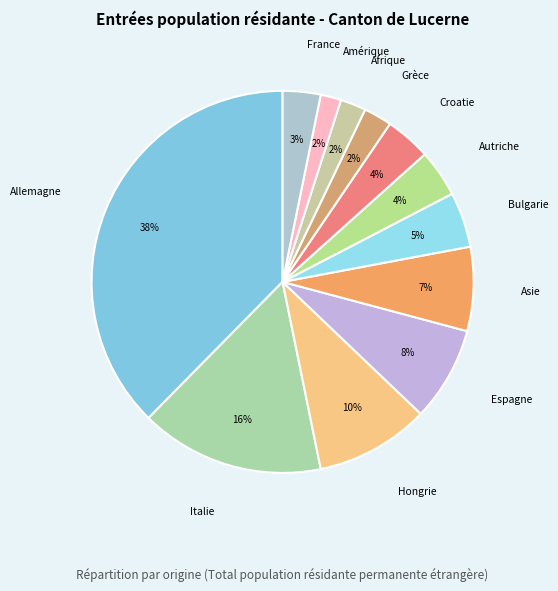

To the nearest percent, what percentage of the pie is Afrique?

2%